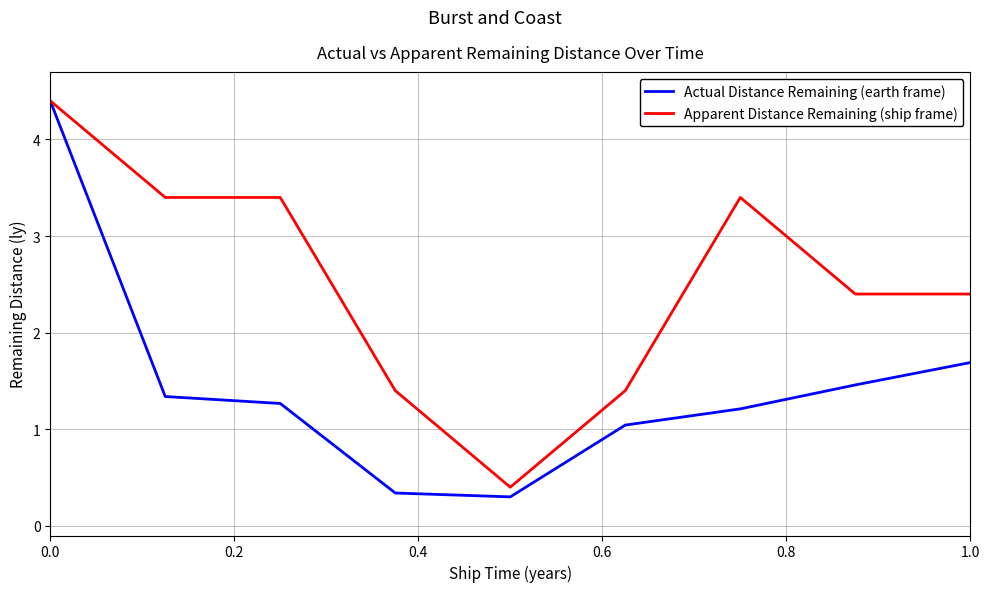

List the series in order of their overall mean, lowest first.

Actual Distance Remaining (earth frame), Apparent Distance Remaining (ship frame)